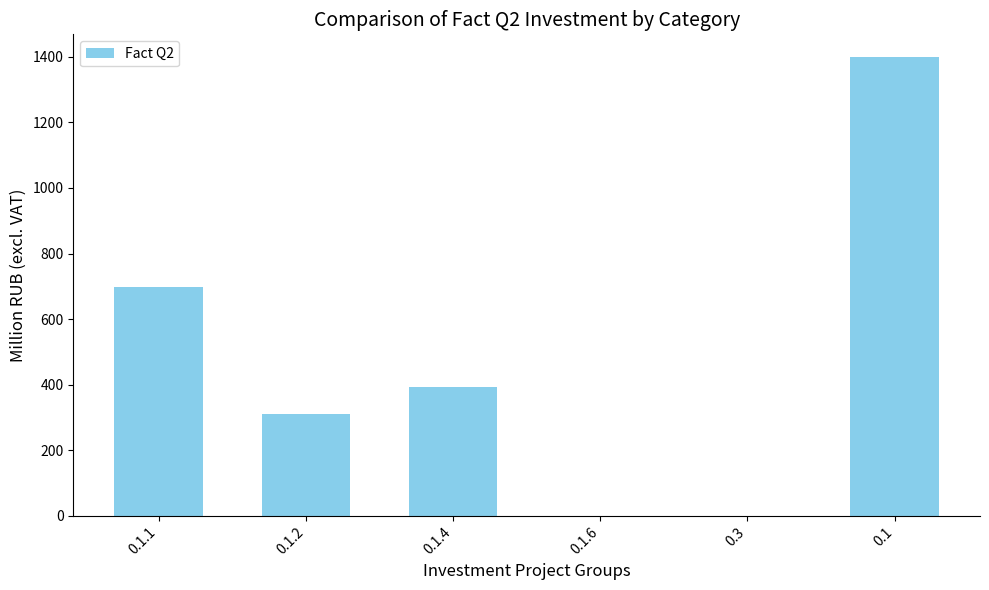

What is the average value?

466.2